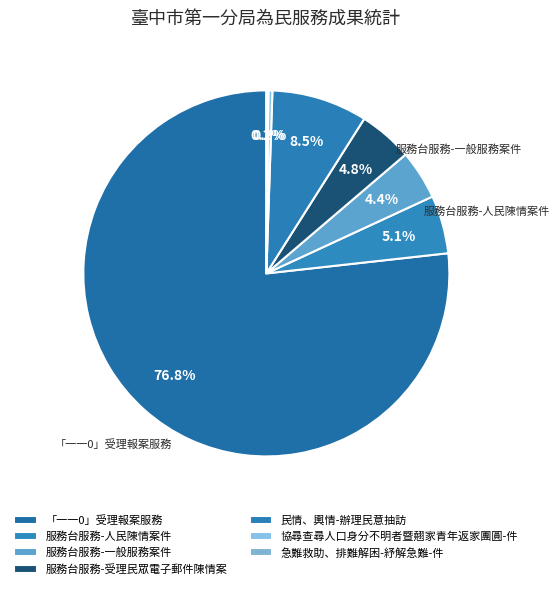

Rank the categories by value from highest to lowest.

「一一0」受理報案服務, 民情、輿情-辦理民意抽訪, 服務台服務-人民陳情案件, 服務台服務-受理民眾電子郵件陳情案, 服務台服務-一般服務案件, 協尋查尋人口身分不明者暨翹家青年返家團圓-件, 急難救助、排難解困-紓解急難-件